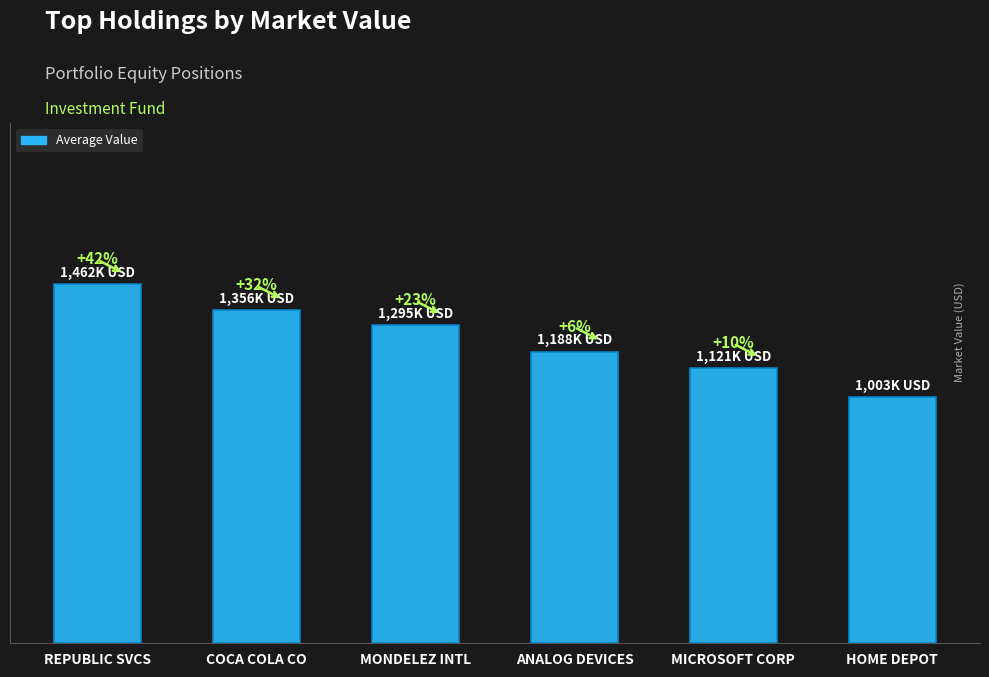

Are the bars grouped side by side (vs. stacked)?

No